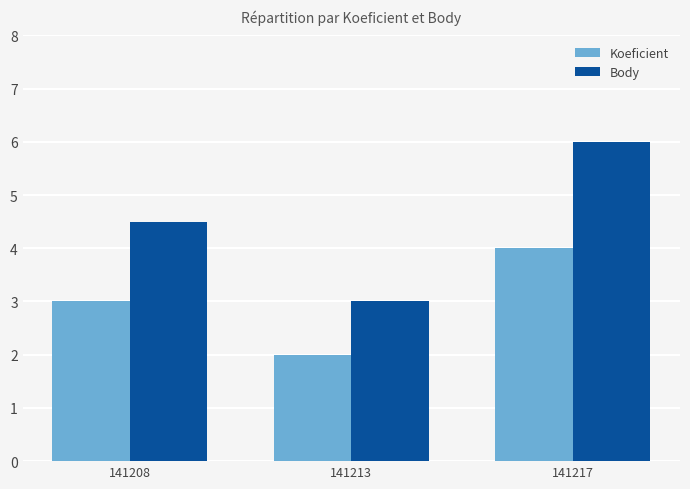

What is the total value across all series at 141213?

5.0